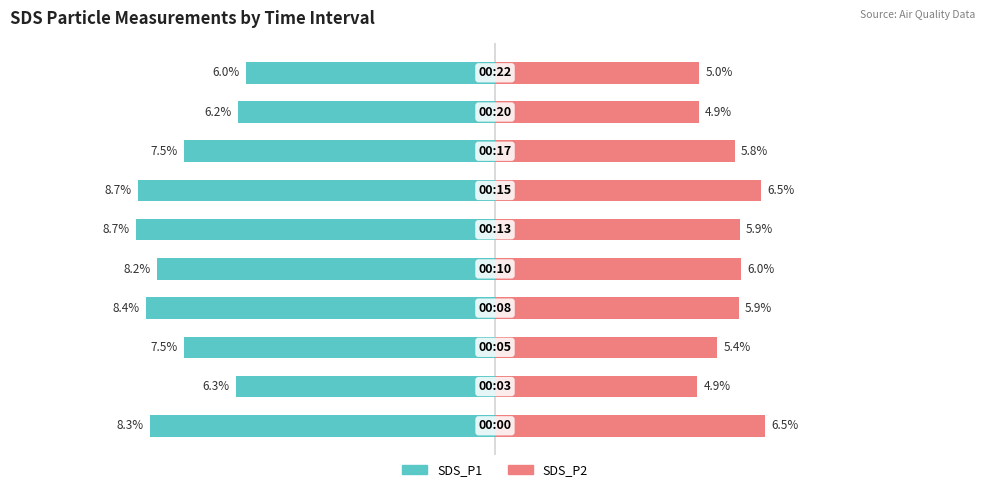

Reading right to left, extract all data points from this chart.

SDS_P1: -6.0	-6.2	-7.5	-8.7	-8.7	-8.2	-8.4	-7.5	-6.3	-8.3
SDS_P2: 5.0	4.9	5.8	6.5	5.9	6.0	5.9	5.4	4.9	6.5